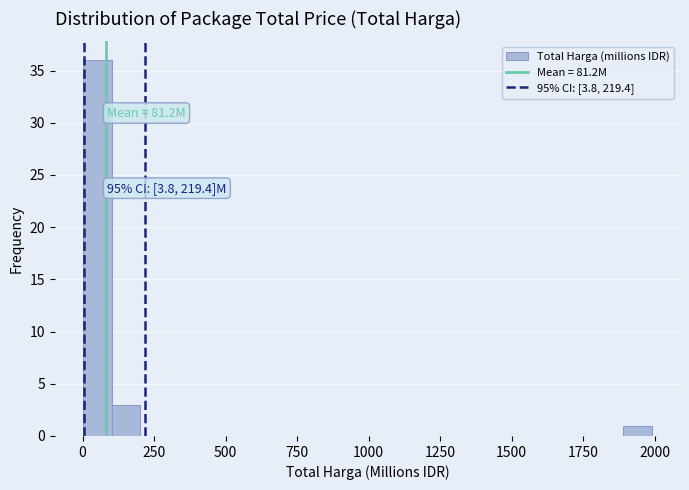

Read against the x-axis, roughly where is the centre of the tallest bar?

50